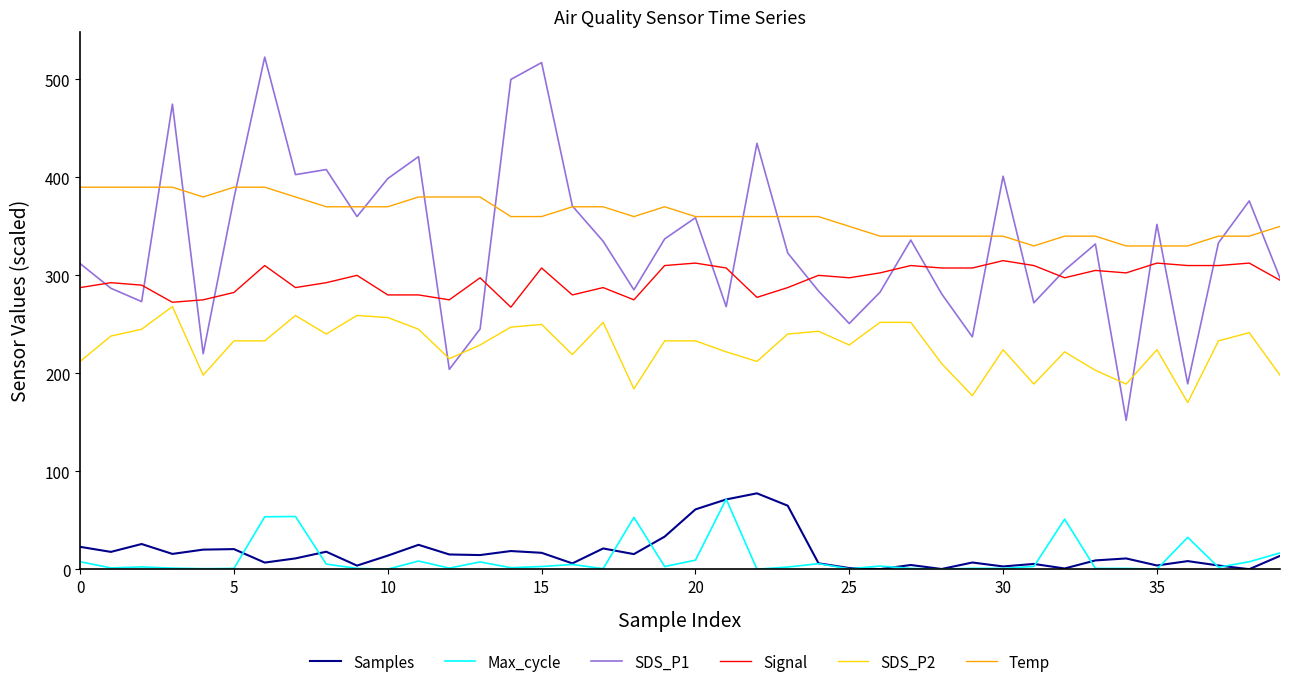

True or false: Max_cycle and SDS_P1 intersect in this chart.

False